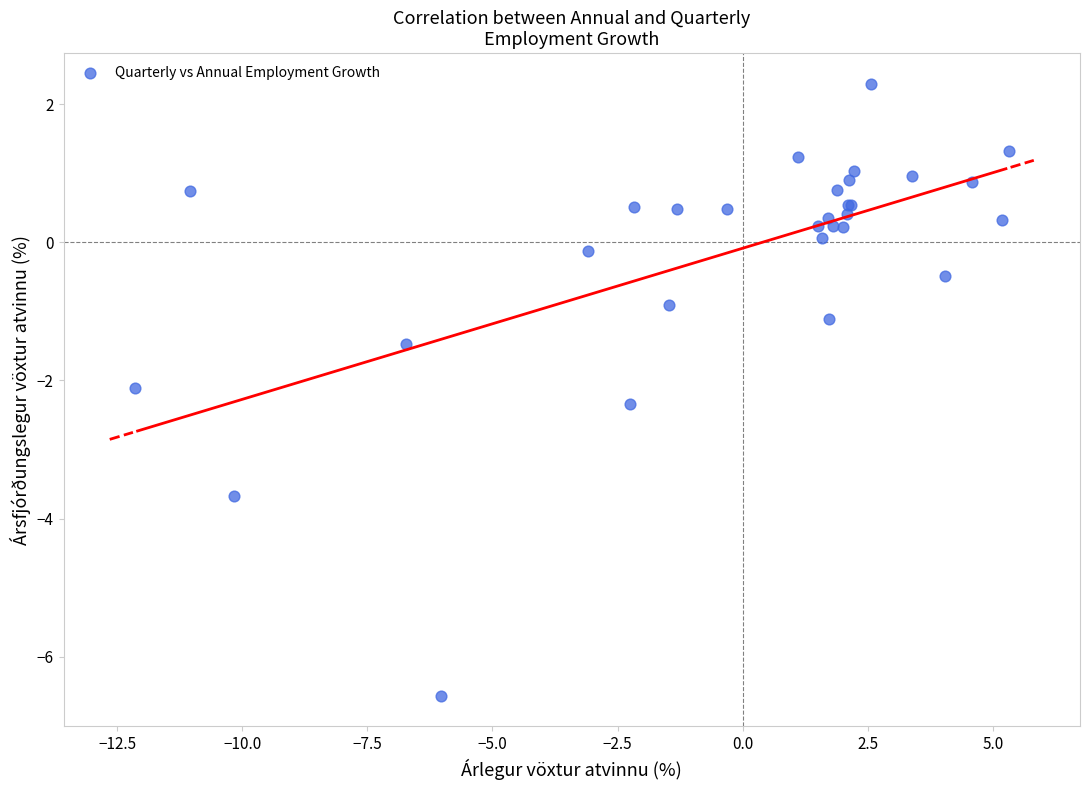

What Y value in the scatter plot is closest to -2?

-2.1